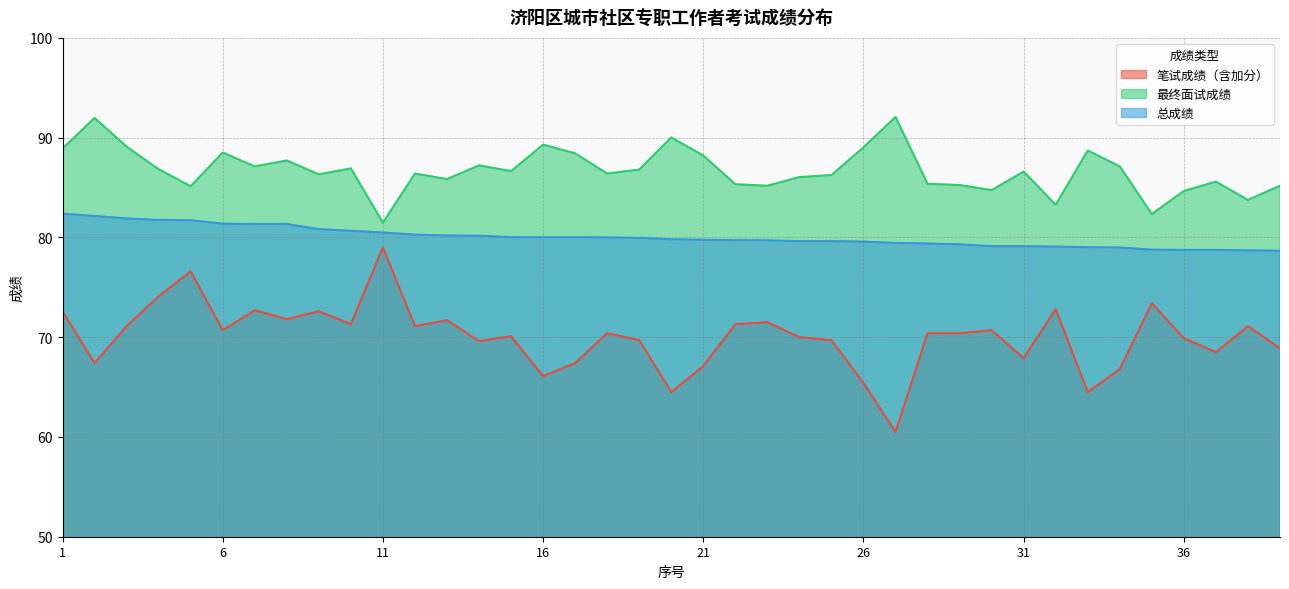

How many interior local valleys does the 最终面试成绩 series have?

12